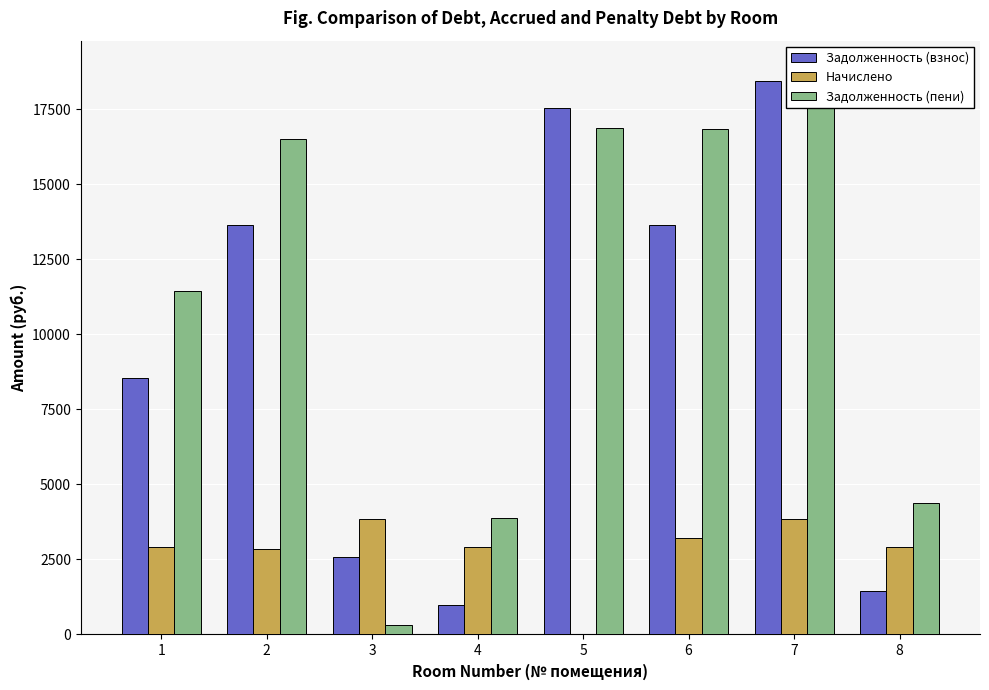

At 5, list the series in order from largest to smallest.

Задолженность (взнос), Задолженность (пени), Начислено